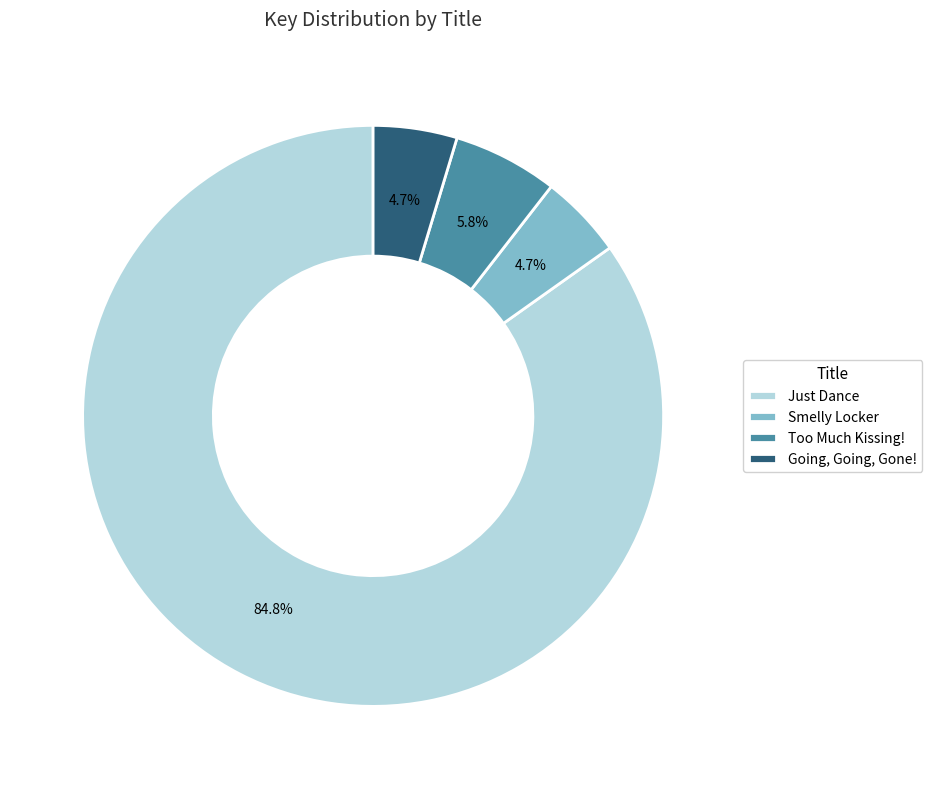

To the nearest percent, what is the difference between the largest and smallest slice percentages?

80%